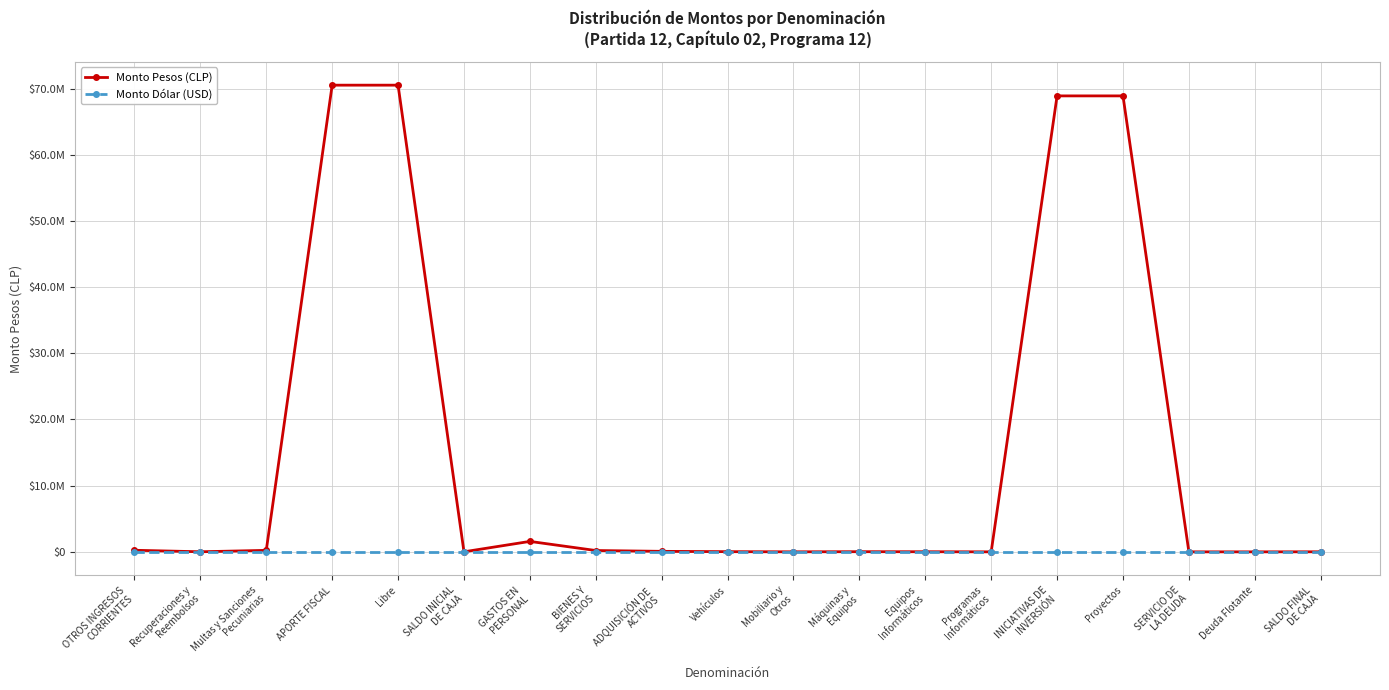

Does the chart have visible grid lines?

Yes